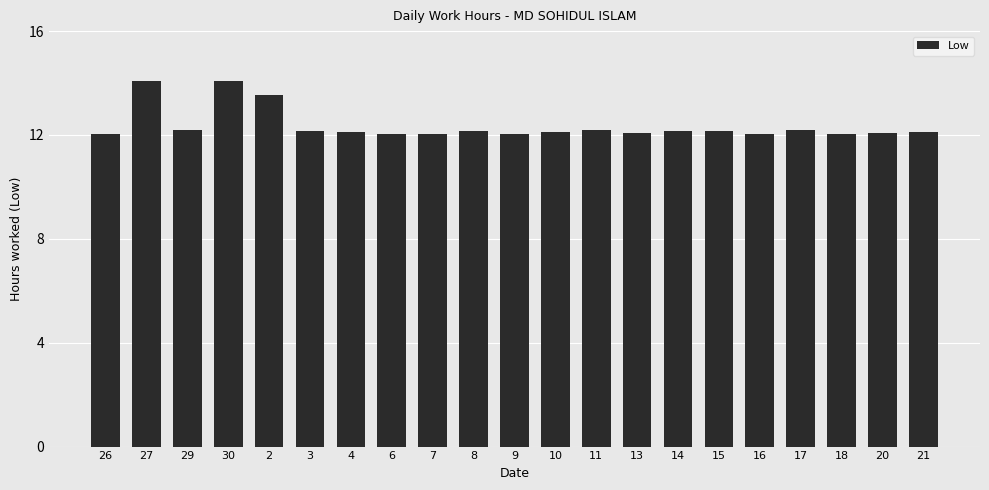

How many series are shown in this chart?

1